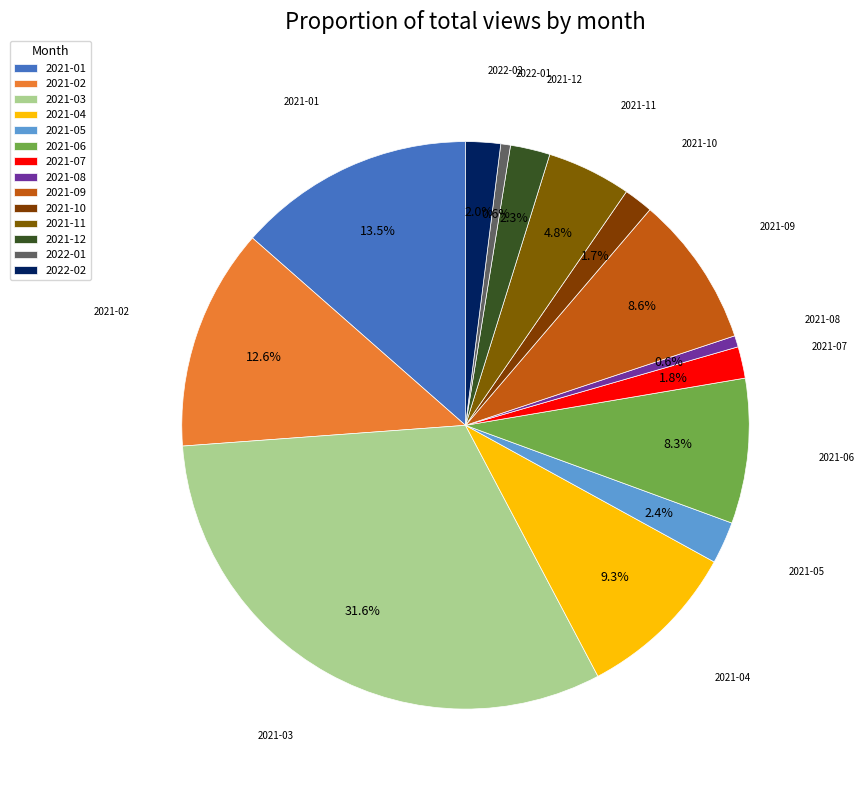

Count the number of slices in the pie.

14